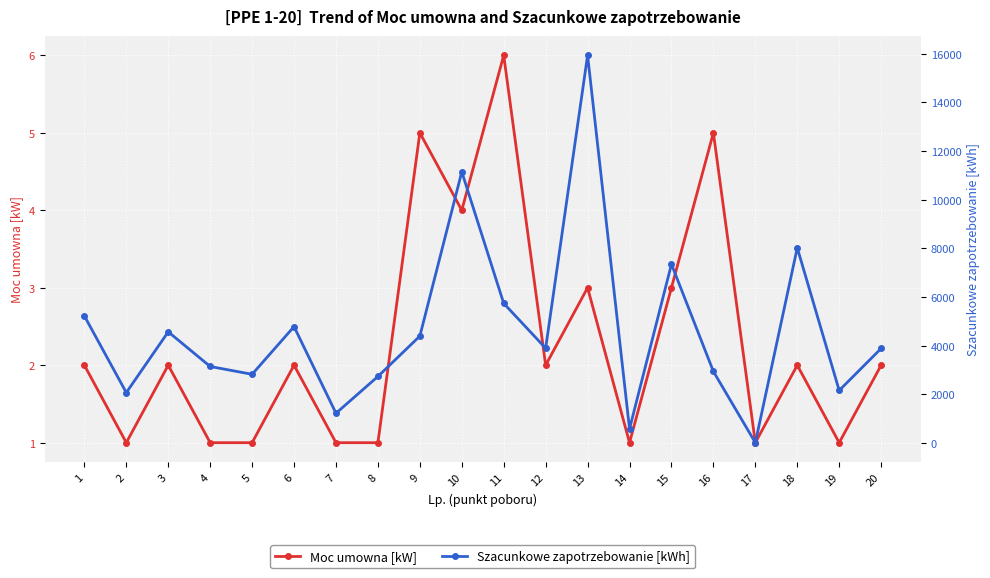

Which series has the largest range (max minus min)?

Szacunkowe zapotrzebowanie [kWh]